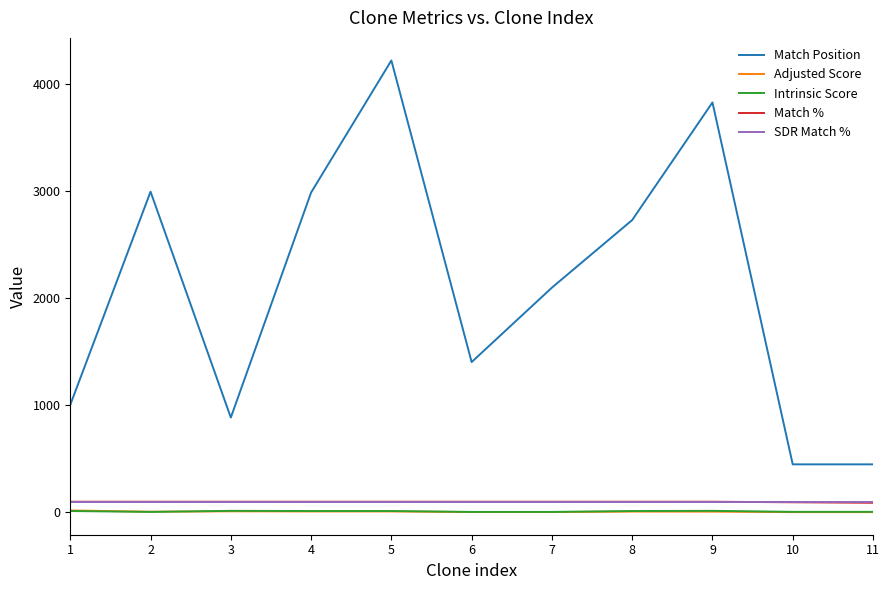

What are all the series names shown in the legend?

Match Position, Adjusted Score, Intrinsic Score, Match %, SDR Match %